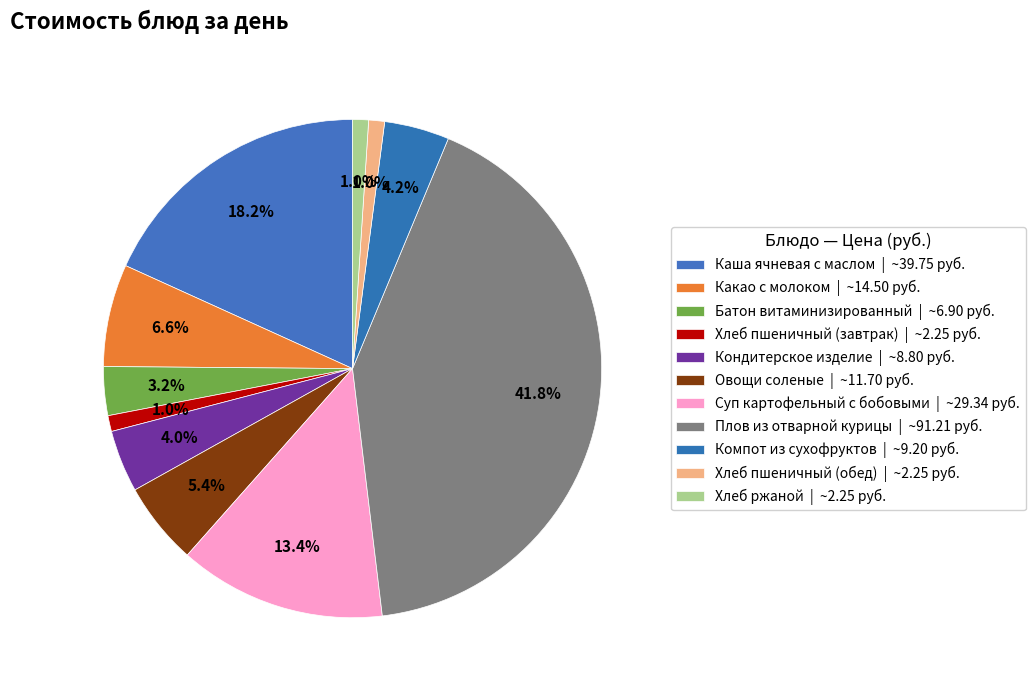

Does Какао с молоком represent more than half of the total?

No